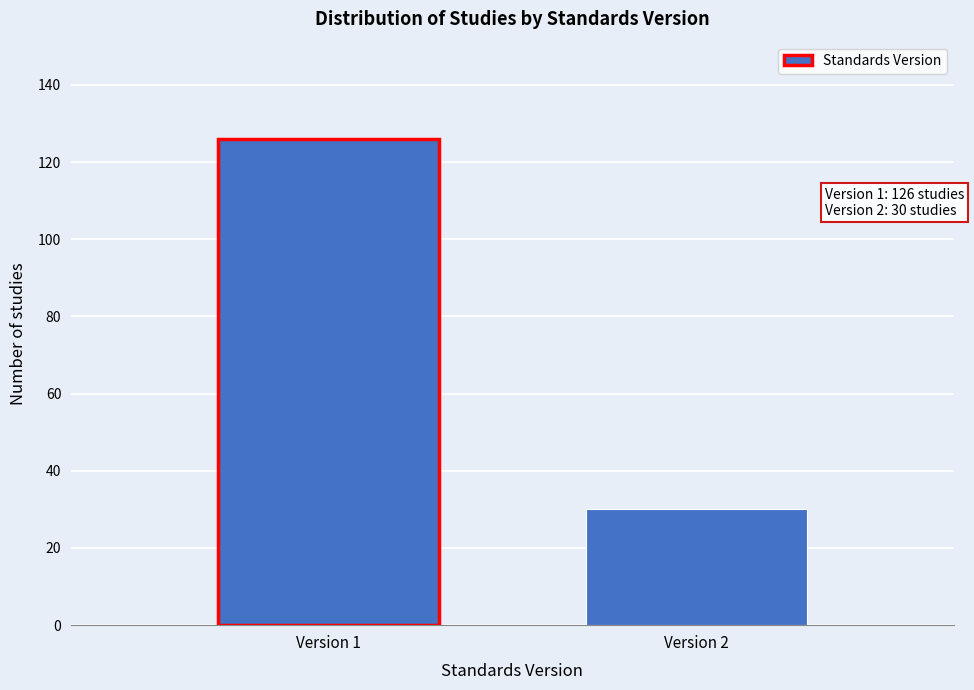

Reading left to right, list all the values displayed in this chart.

126	30